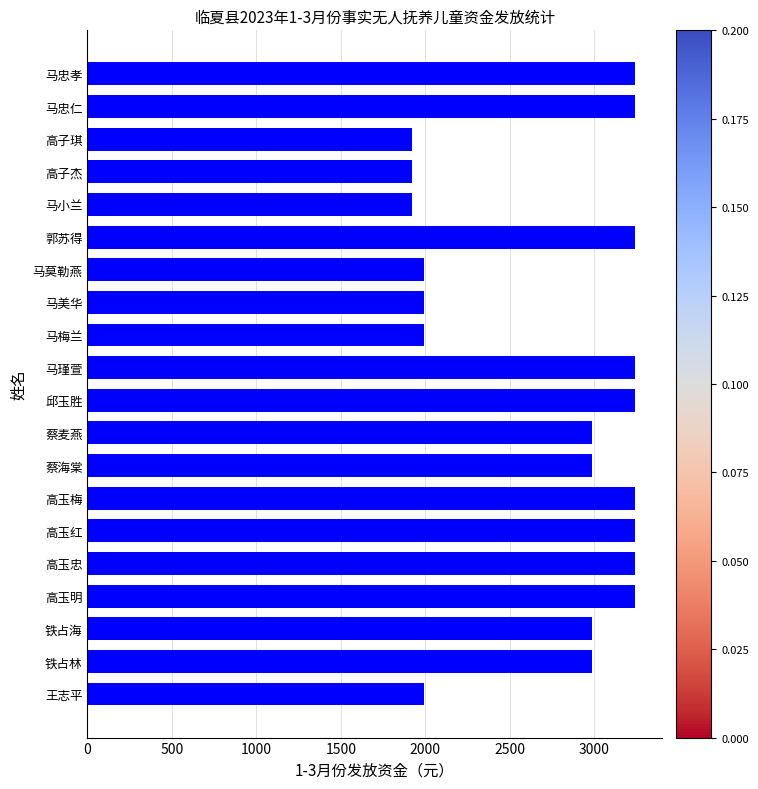

What is the approximate value at 马瑾萱?

3240